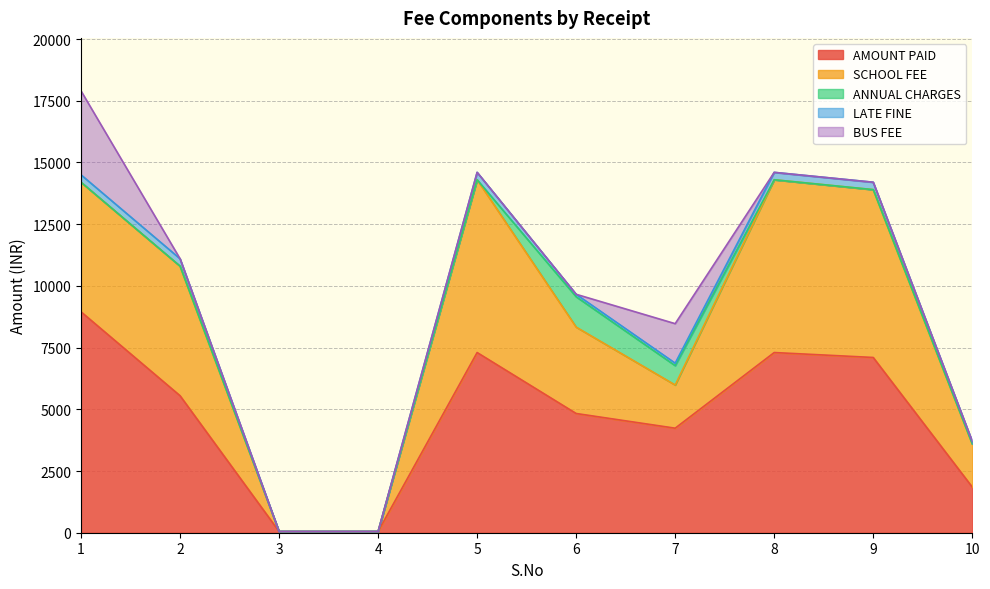

At which category is the sum across all series the highest?

1